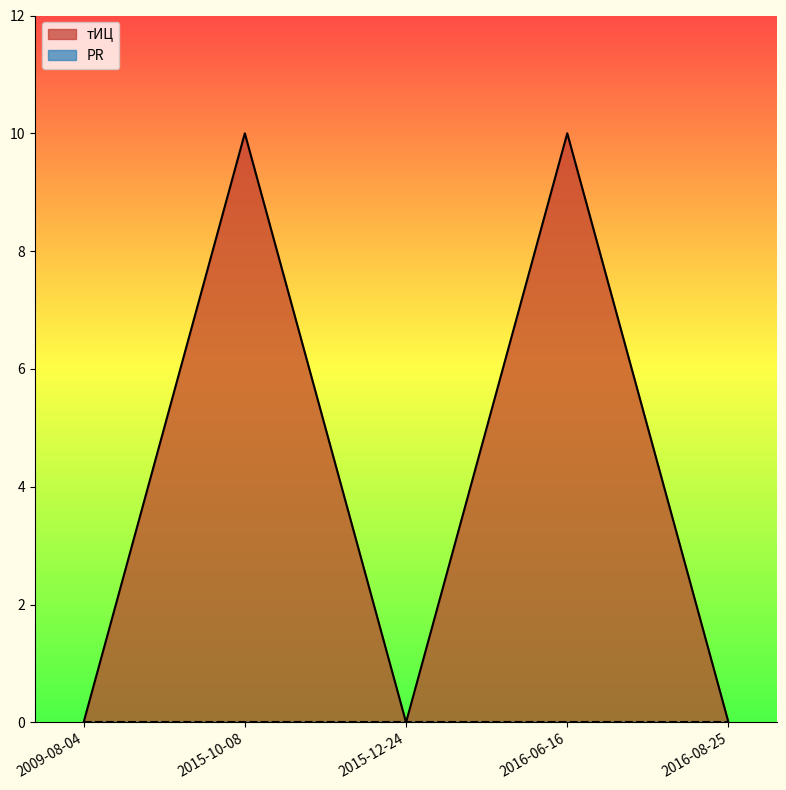

True or false: there are more than 0 points higher than both neighbors.

True